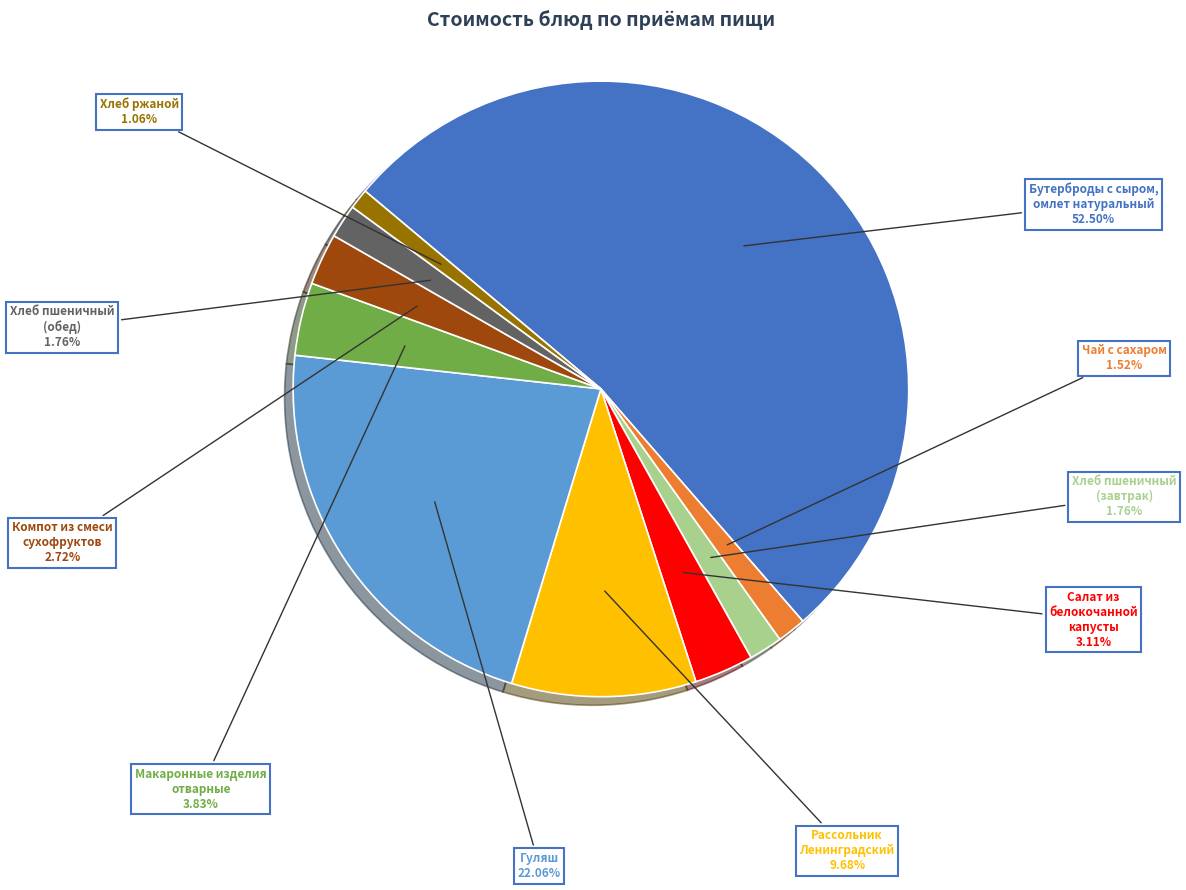

Is there a majority slice in this chart?

Yes